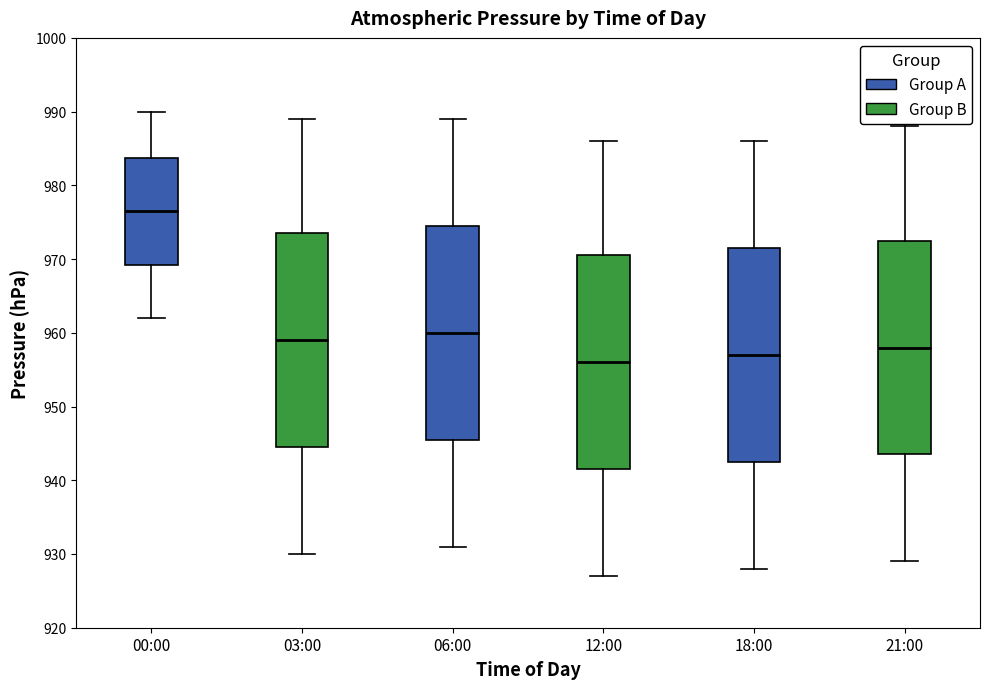

Where does the lower whisker of the box for 00:00 end on the y-axis? The values are not printed on the chart, so give them approximately, as read against the axis.

962